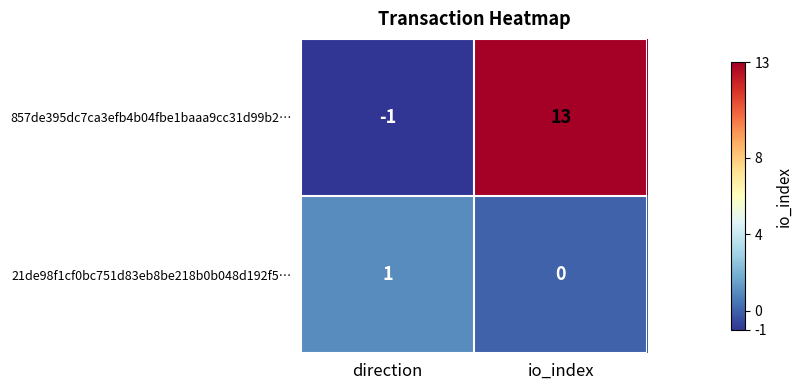

List the series in order of their peak value, lowest first.

21de98f1cf0bc751d83eb8be218b0b048d192f5…, 857de395dc7ca3efb4b04fbe1baaa9cc31d99b2…